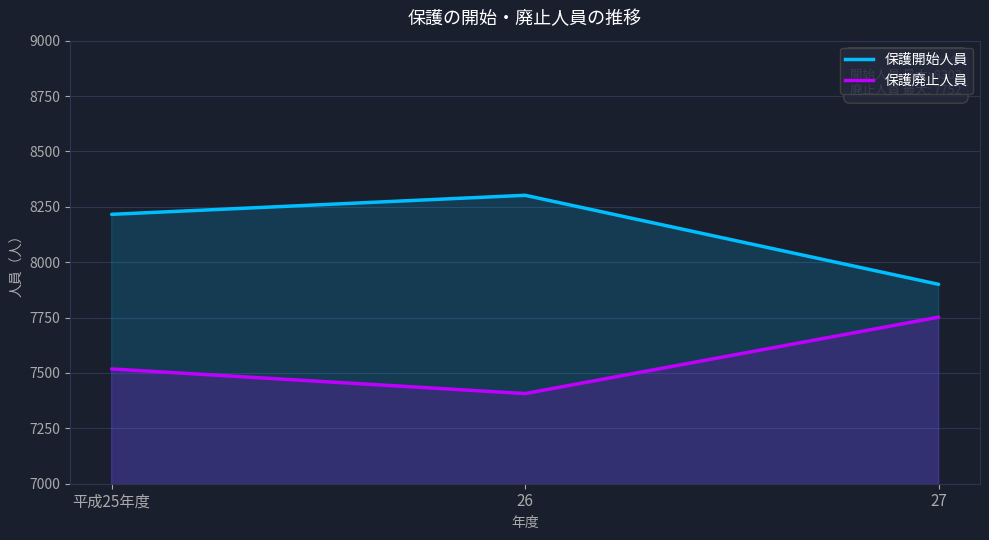

The value of 保護開始人員 at 27 is 3507. True or false?

False